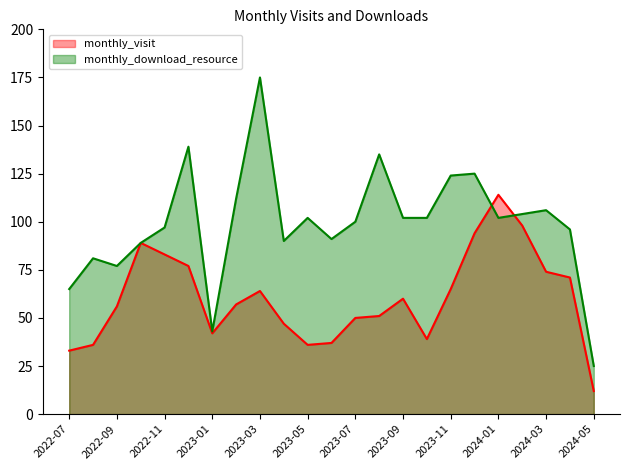

List the labels in order of monthly_visit value, smallest first.

2024-05, 2022-07, 2022-08, 2023-05, 2023-06, 2023-10, 2023-01, 2023-04, 2023-07, 2023-08, 2022-09, 2023-02, 2023-09, 2023-03, 2023-11, 2024-04, 2024-03, 2022-12, 2022-11, 2022-10, 2023-12, 2024-02, 2024-01